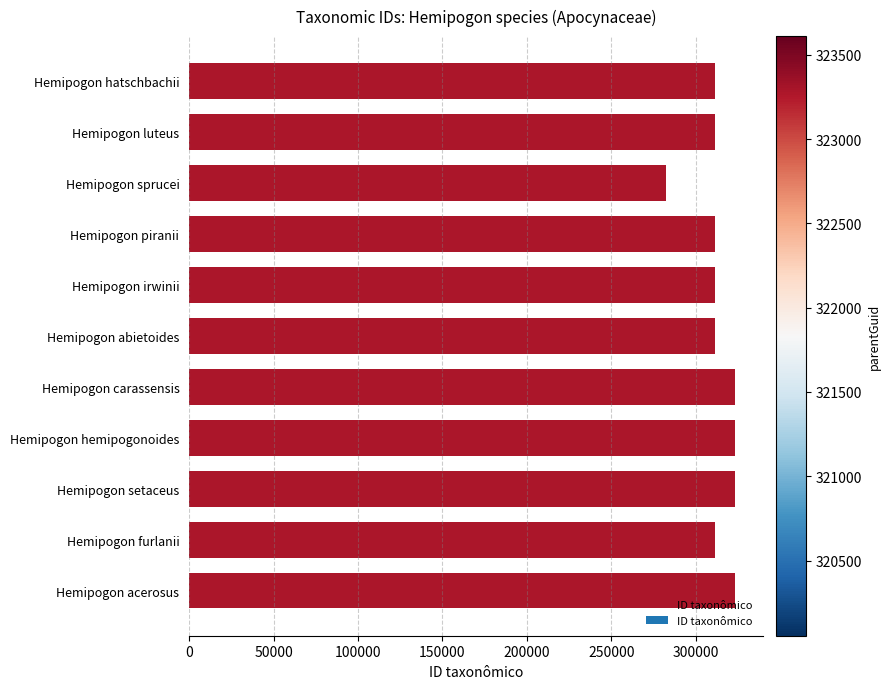

The value at Hemipogon abietoides is 311556. True or false?

True